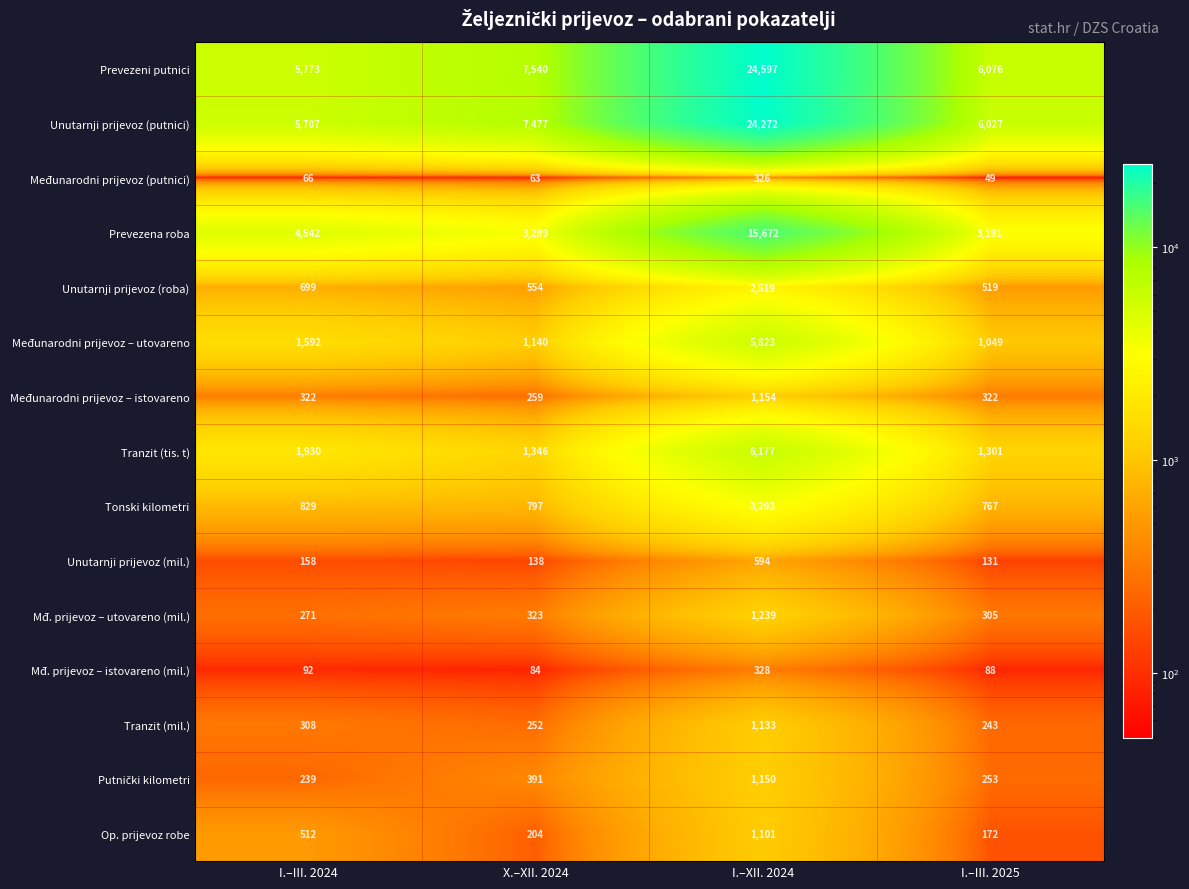

What is the total value across all series at I.–III. 2025?

20493